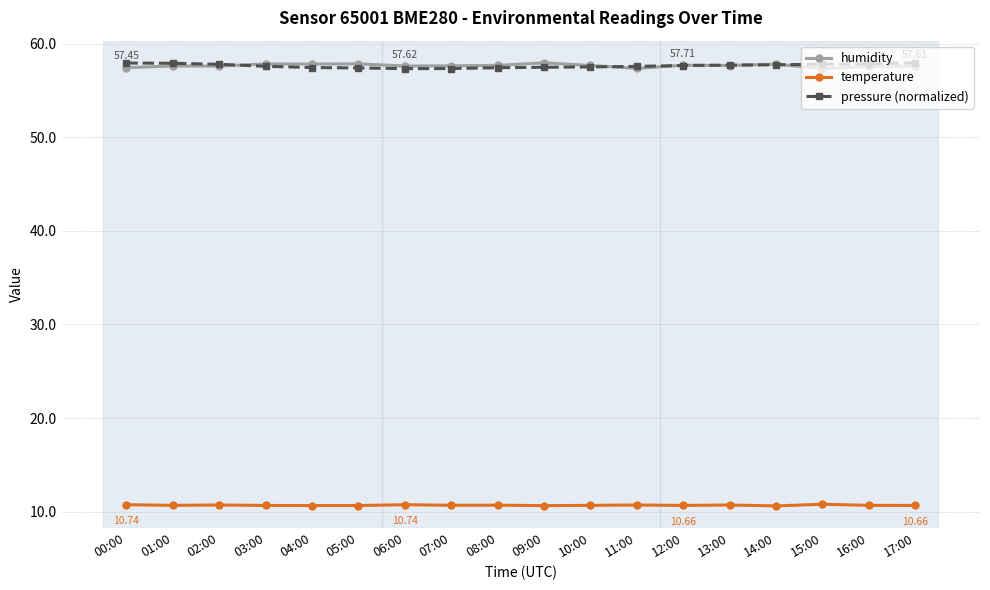

What is the sum of all temperature values?

192.3